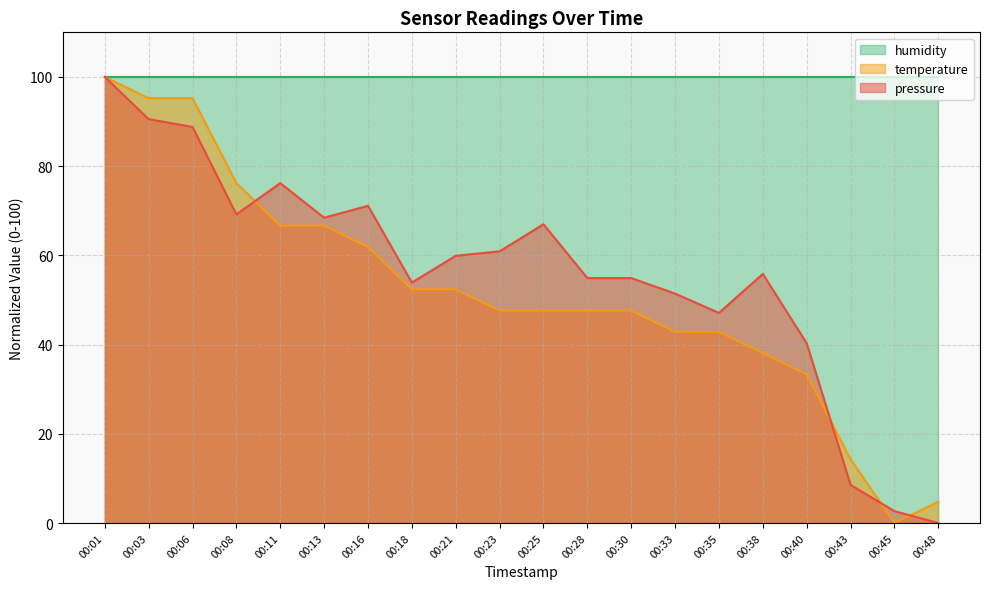

Where does the temperature series first go above 47?

00:01